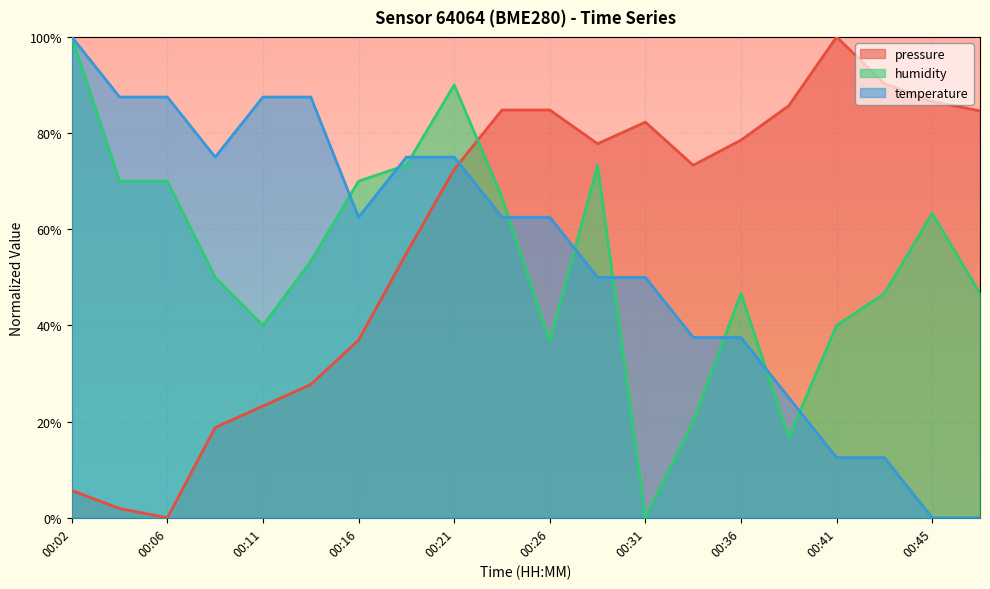

What is the difference between the maximum and second lowest values in the temperature series?

1.0